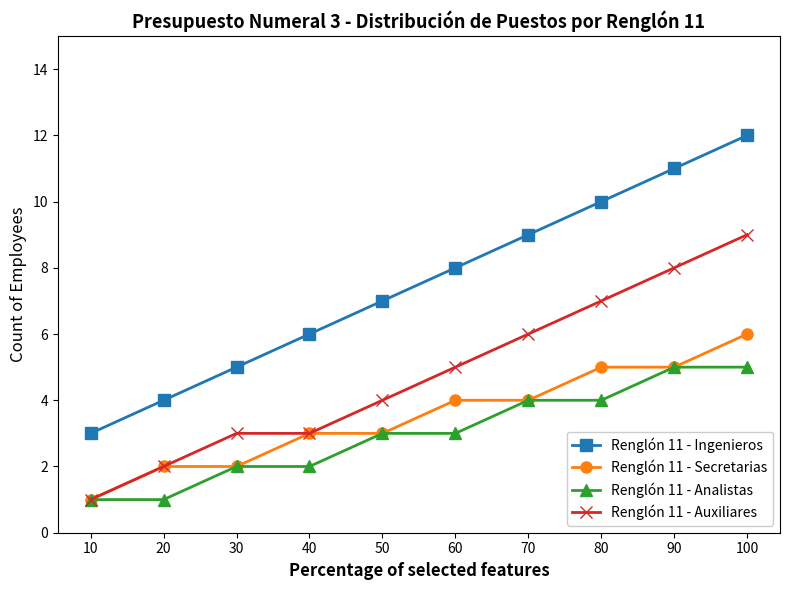

Which series has the largest total across all categories?

Renglón 11 - Ingenieros